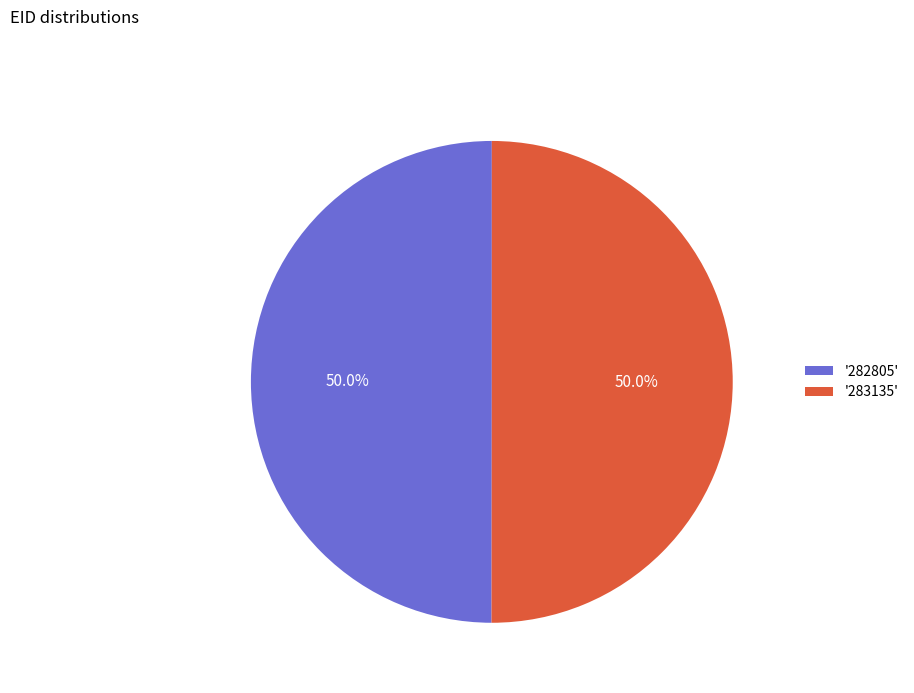

Combined, do '282805' and '283135' account for over 50%?

Yes